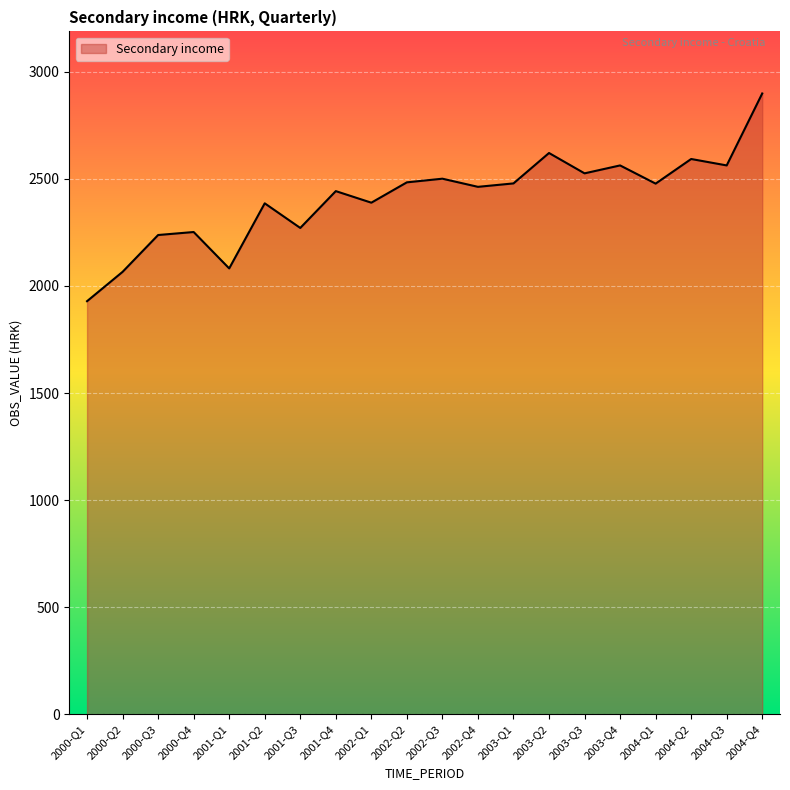

The value at 2000-Q3 is 2238. True or false?

True